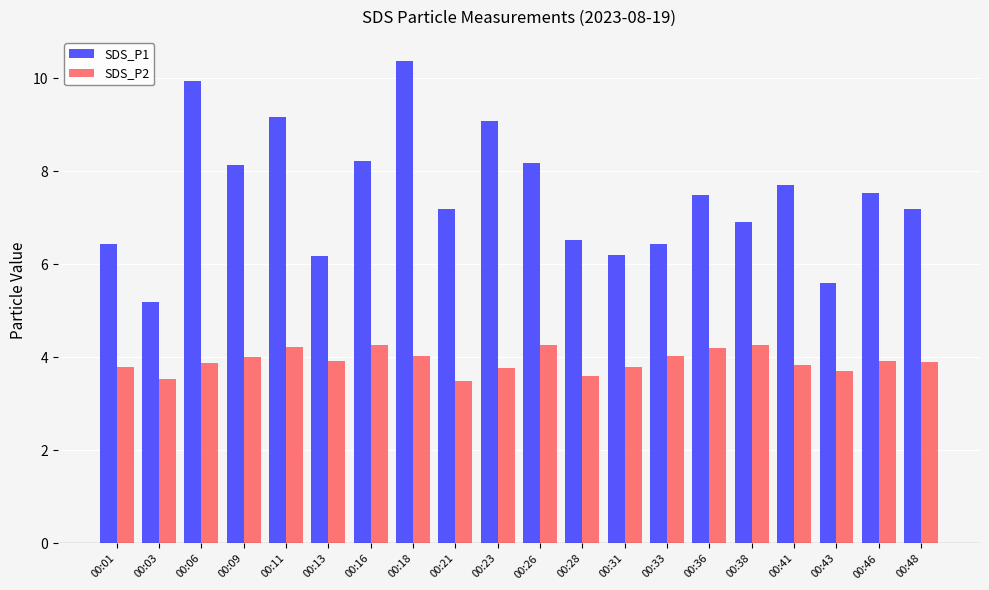

What is the difference between the SDS_P2 values at 00:09 and 00:06?

0.1